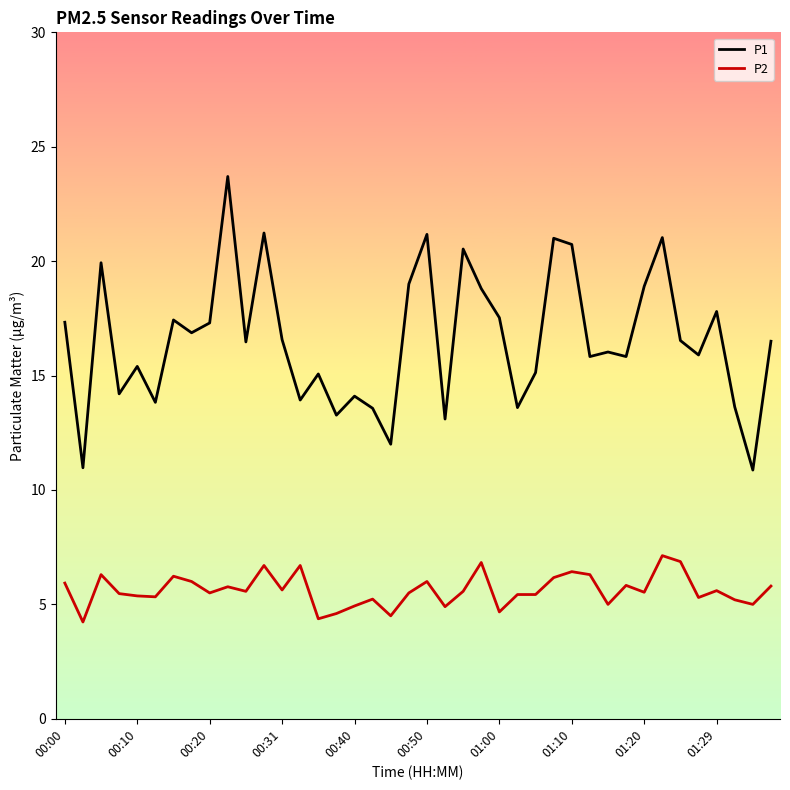

Which series has the largest total across all categories?

P1